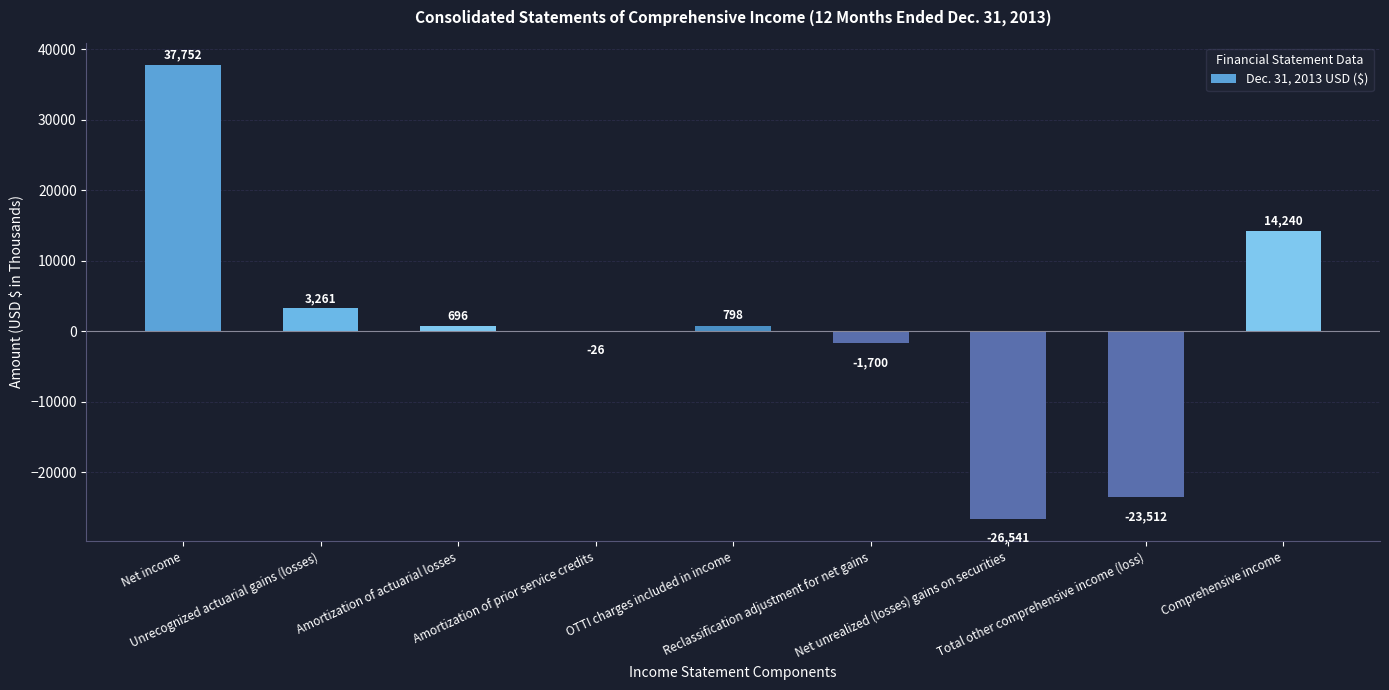

What is the sum of the values at Total other comprehensive income (loss) and OTTI charges included in income?

-22714